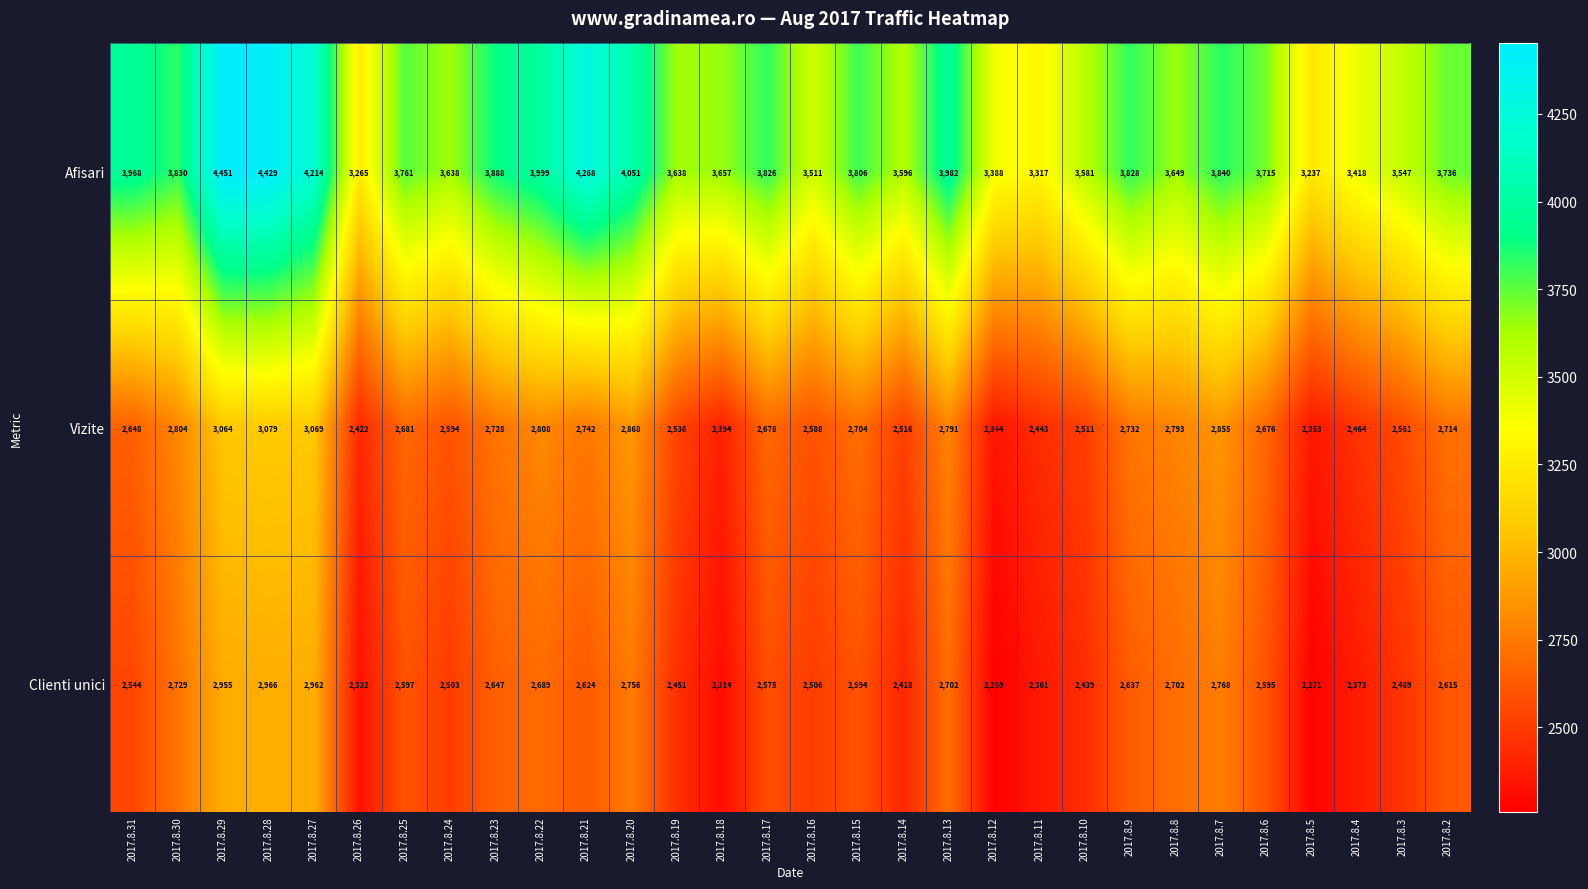

At which label does Vizite first exceed 2681?

2017.8.30